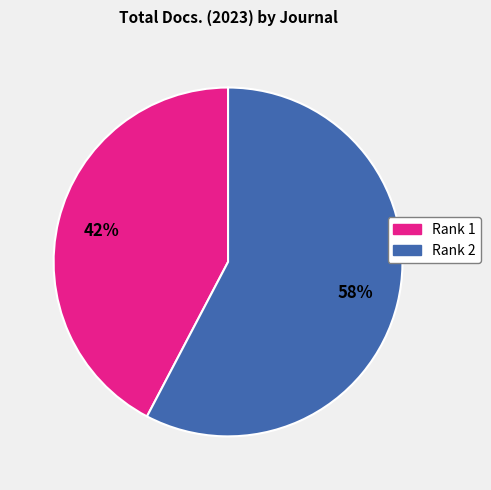

Count the number of slices in the pie.

2